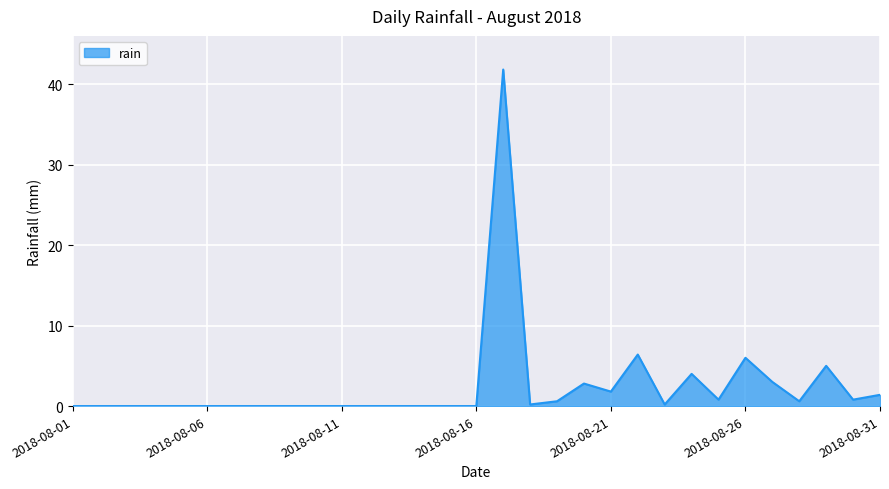

What is the maximum value shown in the chart?

41.8